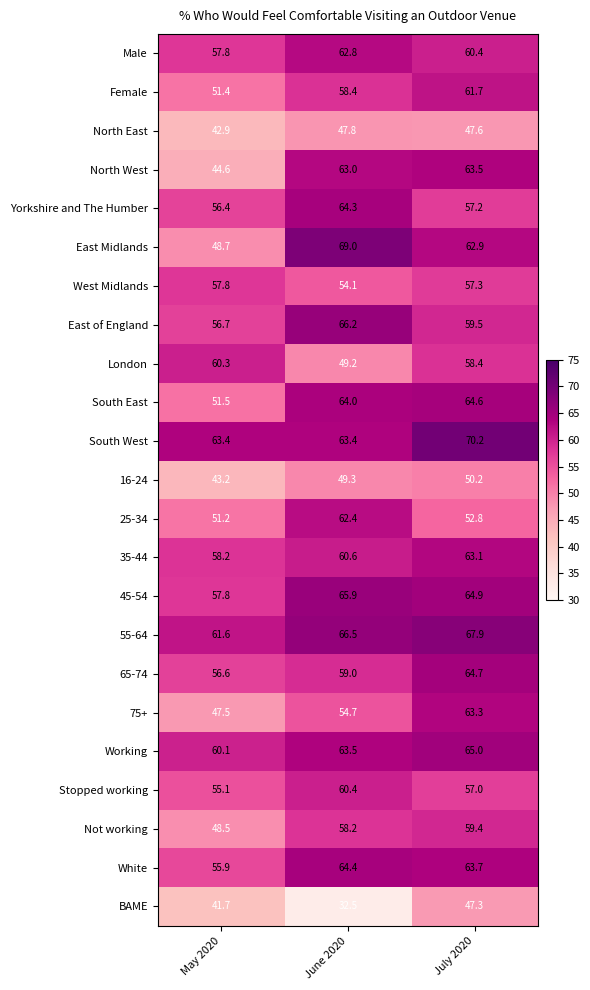

What is the difference between the maximum and minimum values in the Female series?

10.3